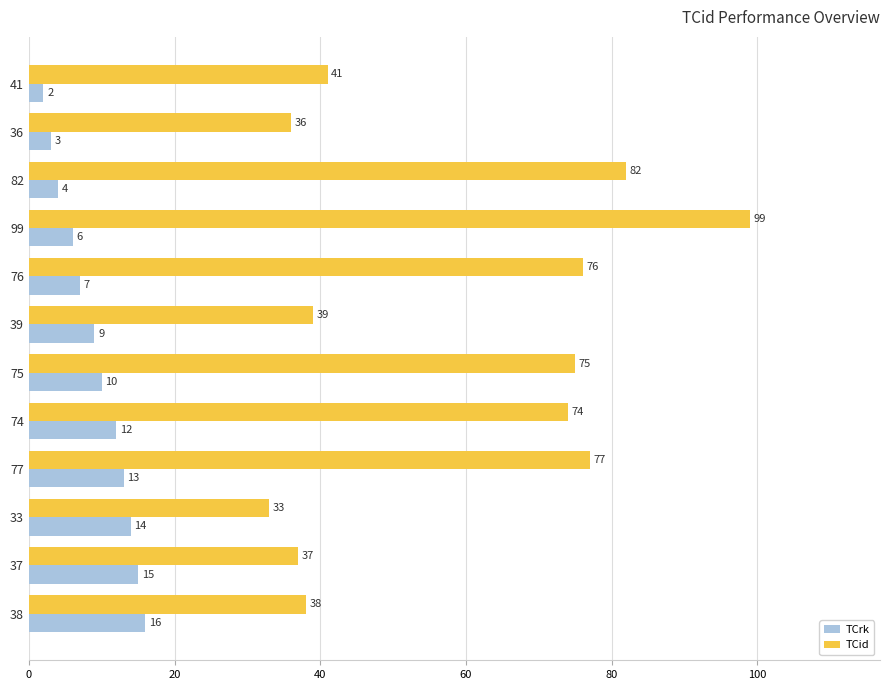

What is the average value of the TCrk series?

9